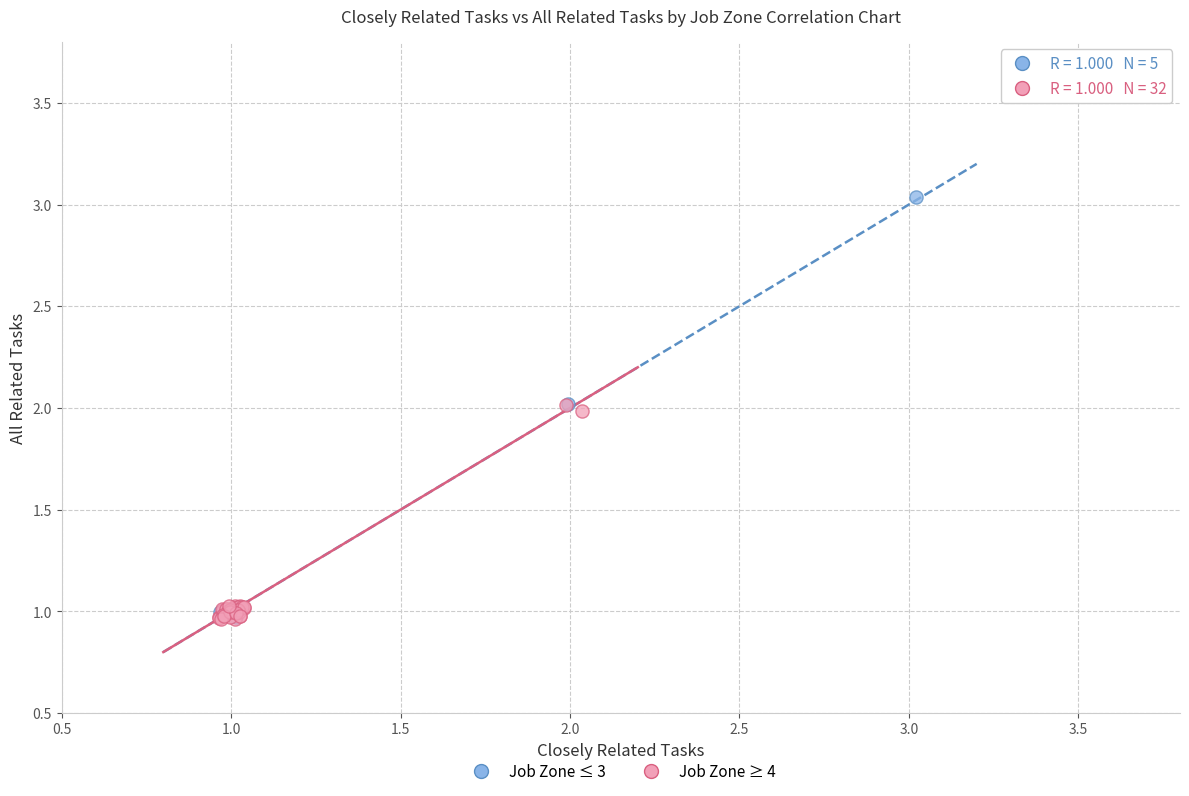

Which series reaches the maximum Y coordinate?

Job Zone ≤ 3